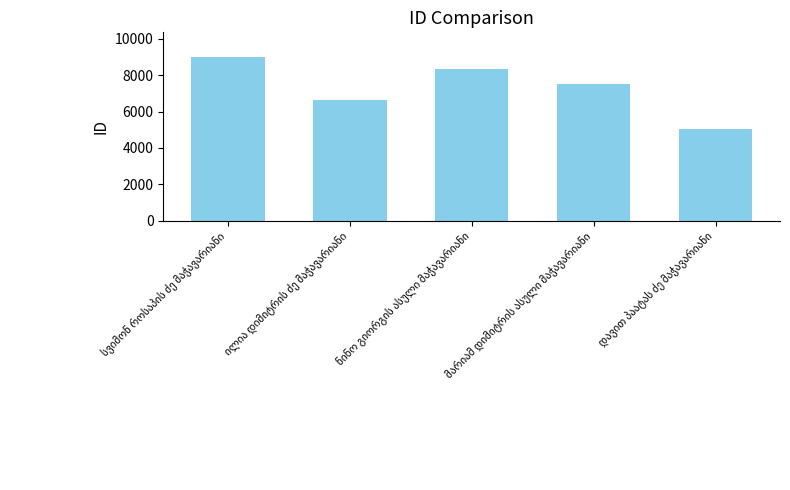

What is the minimum value shown in the chart?

5045